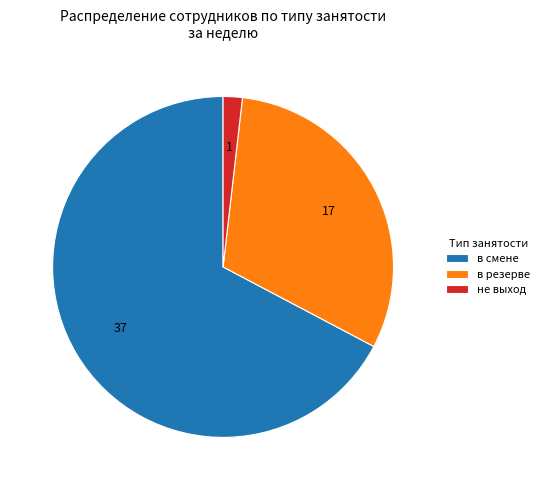

Is there a majority slice in this chart?

Yes